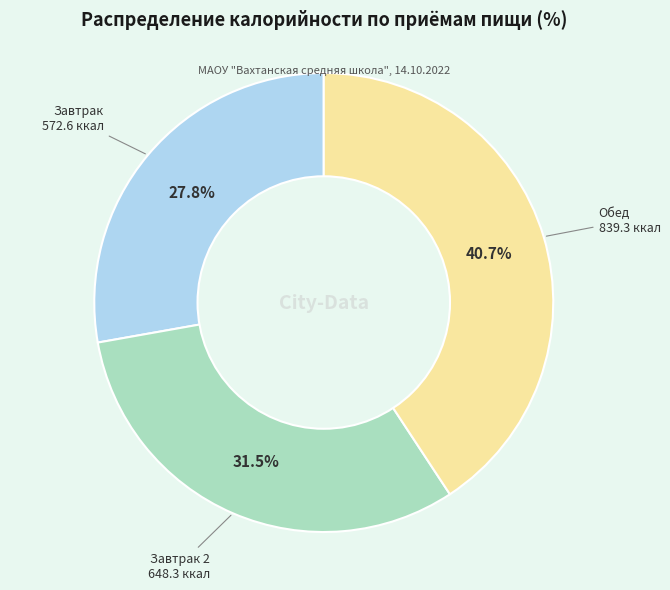

Is there any slice that represents more than half of the pie?

No